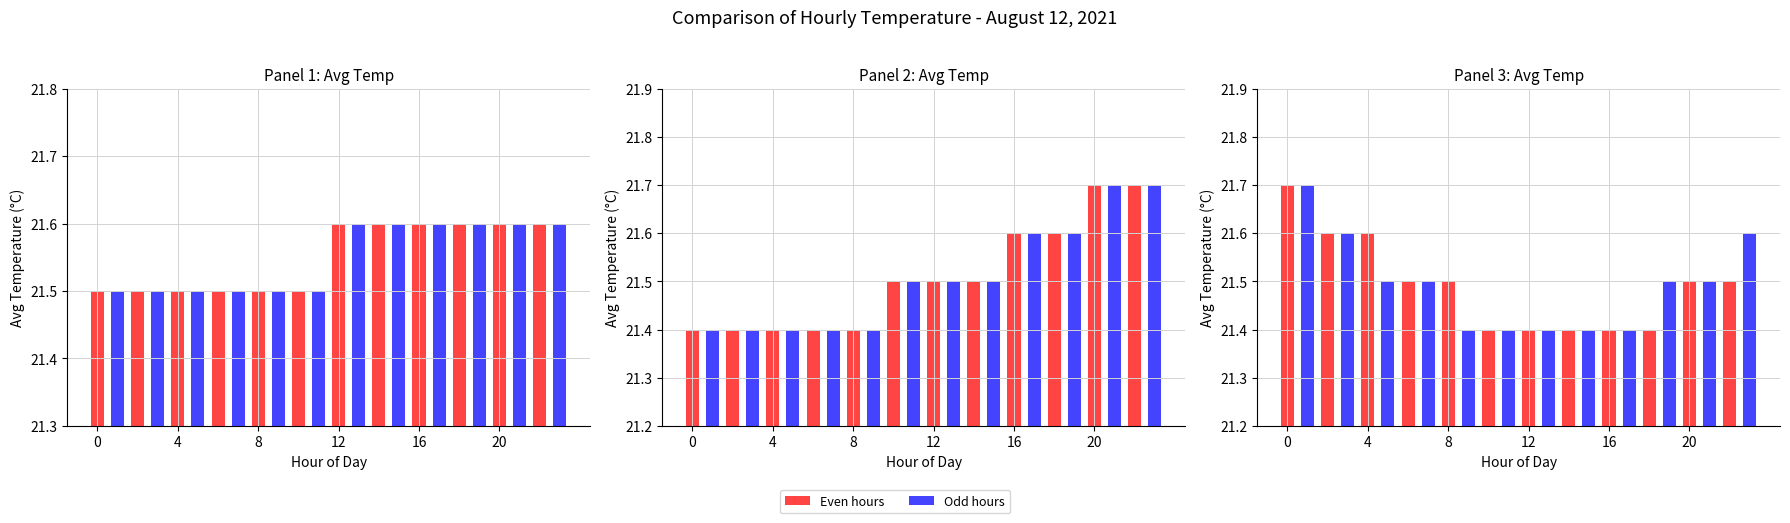

What is the label of the 7th bar from the right?

17